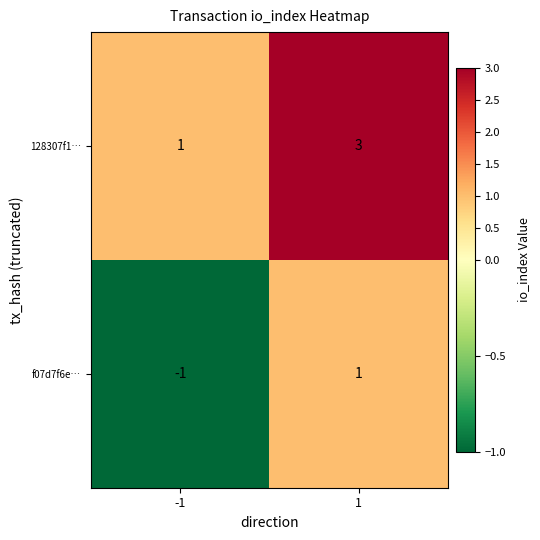

True or false: 128307f1… has a value of 5 at 1.

False